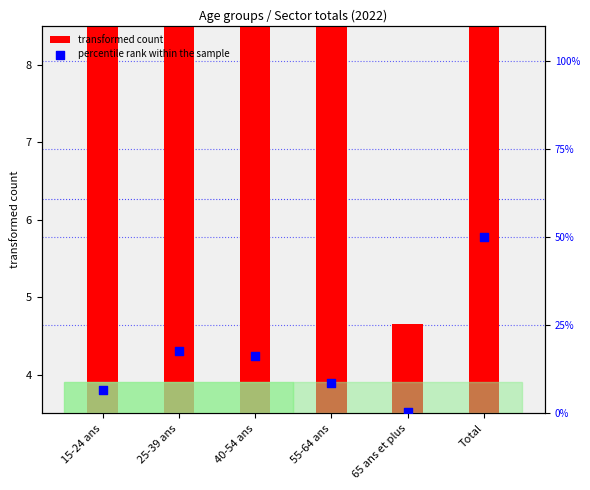

Which series contains the lowest Y value?

percentile rank within the sample